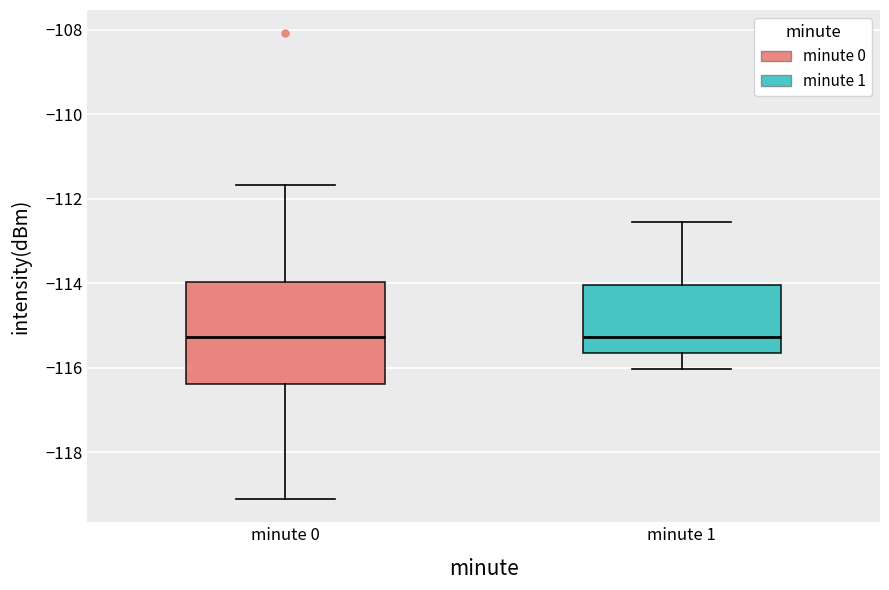

Reading left to right, read every box against the y-axis: the position of its median line, the range the box covers, and the ends of its whiskers. The values are not printed on the chart, so give them approximately, as read against the axis.

minute 0: median -115.2, box -116.4 to -114.0, whiskers -119.2 to -111.6
minute 1: median -115.2, box -115.6 to -114.0, whiskers -116.0 to -112.6